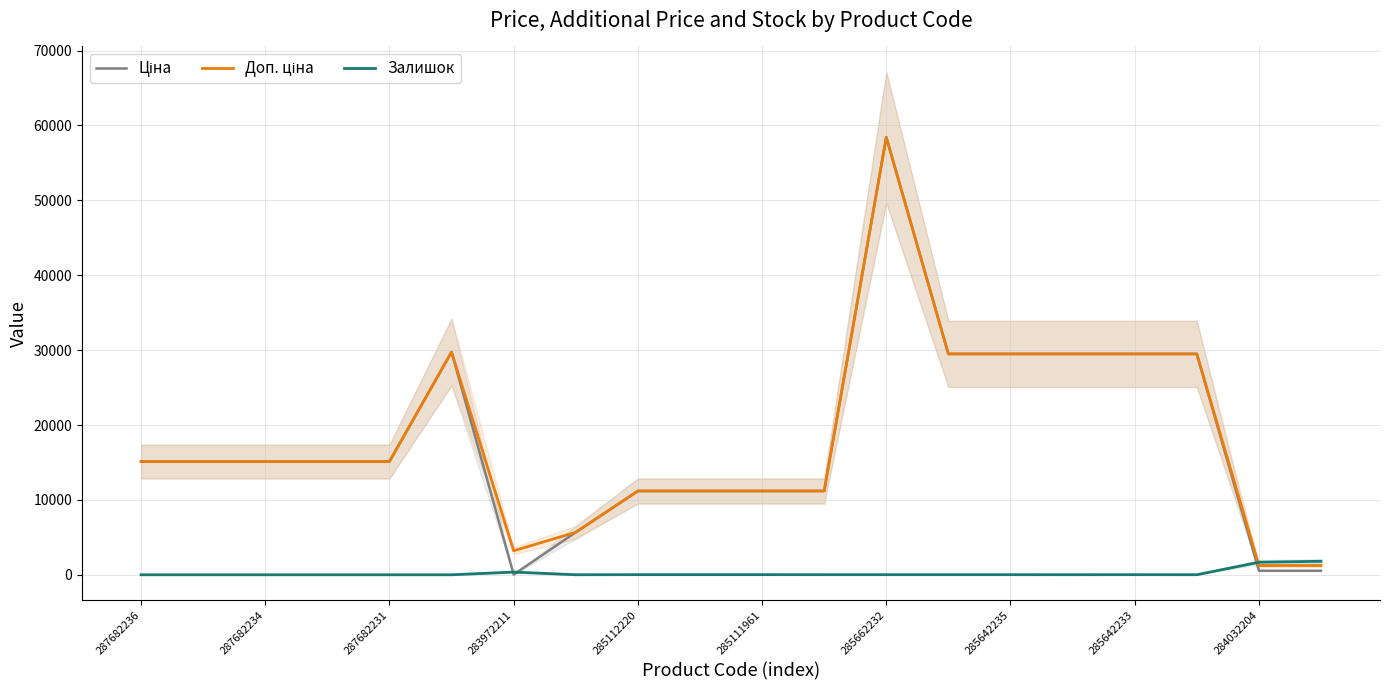

Reading left to right, transcribe all the data shown in this chart.

Ціна: 15120.0	15120.0	15120.0	15120.0	15120.0	29747.2	32.0	5673.8	11188.2	11188.2	11188.2	11188.2	58426.5	29491.5	29491.5	29491.5	29491.5	29491.5	539.0	539.0
Доп. ціна: 15120.0	15120.0	15120.0	15120.0	15120.0	29747.2	3205.0	5673.8	11188.2	11188.2	11188.2	11188.2	58426.5	29491.5	29491.5	29491.5	29491.5	29491.5	1235.4	1235.4
Залишок: 0.0	0.0	0.0	0.0	0.0	0.0	360.0	4.0	17.0	17.0	17.0	15.0	14.0	14.0	13.0	9.0	16.0	7.0	1677.0	1802.0